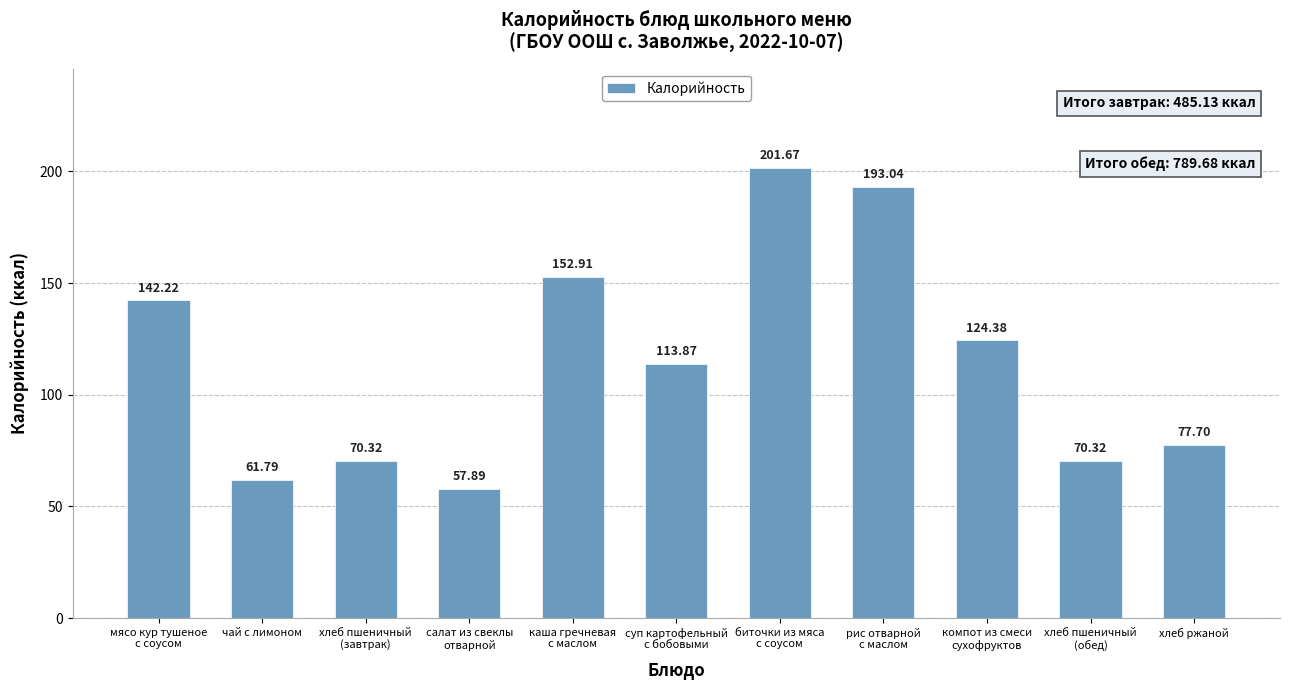

What is the smallest value displayed?

57.9